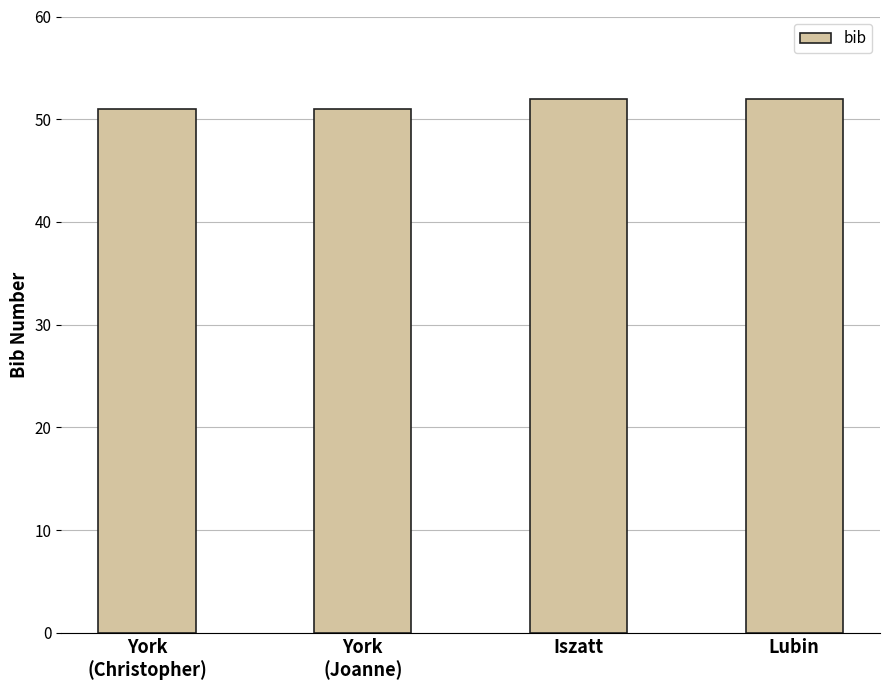

What is the minimum value shown in the chart?

51